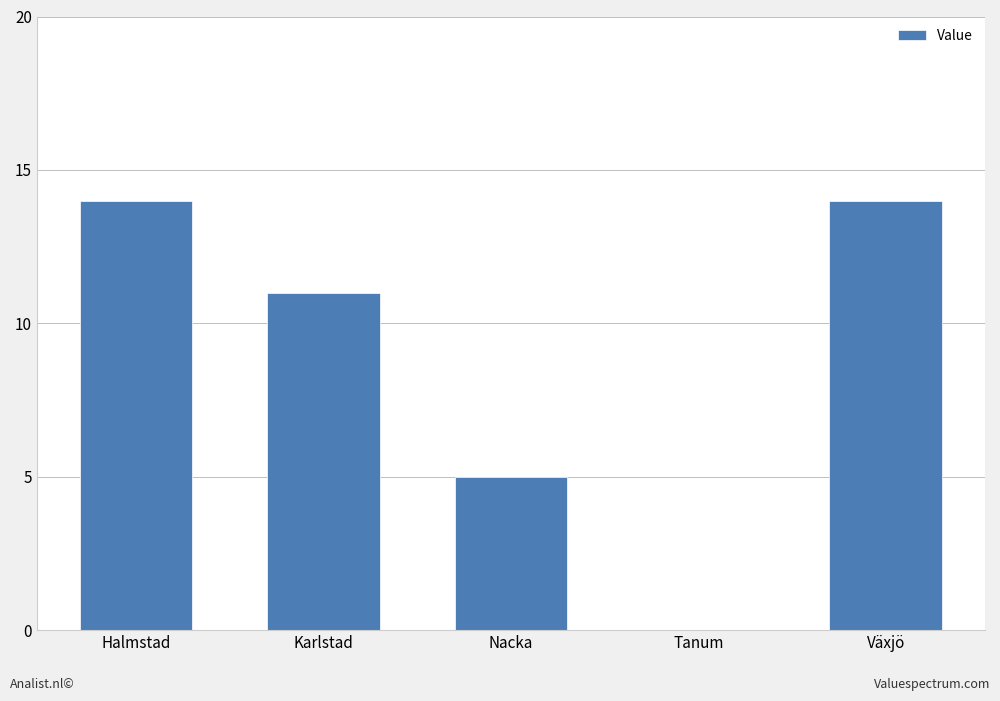

Are the bars grouped side by side (vs. stacked)?

No